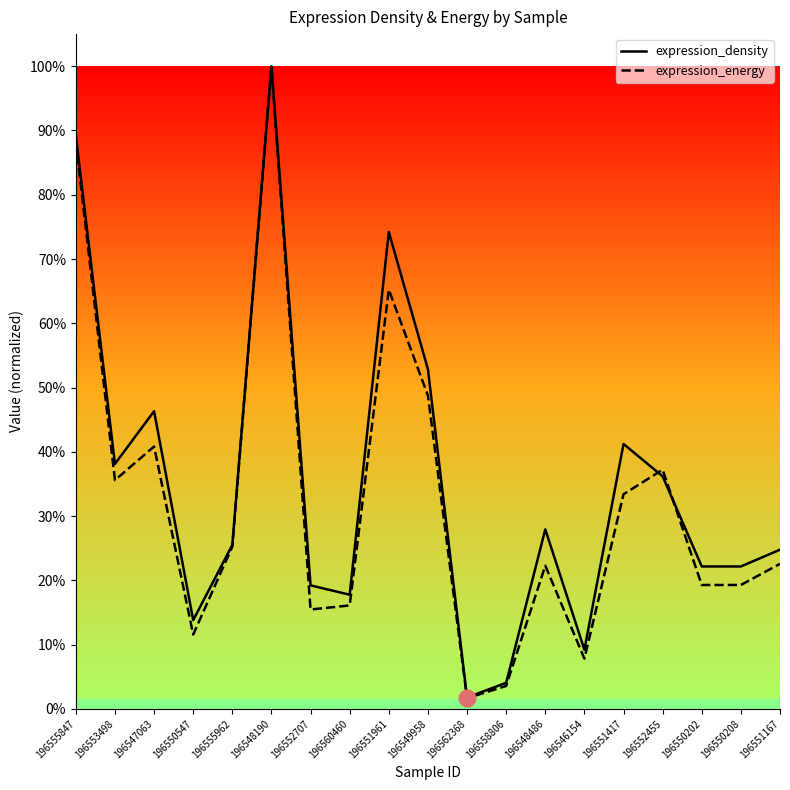

How many lines are shown in the chart?

2